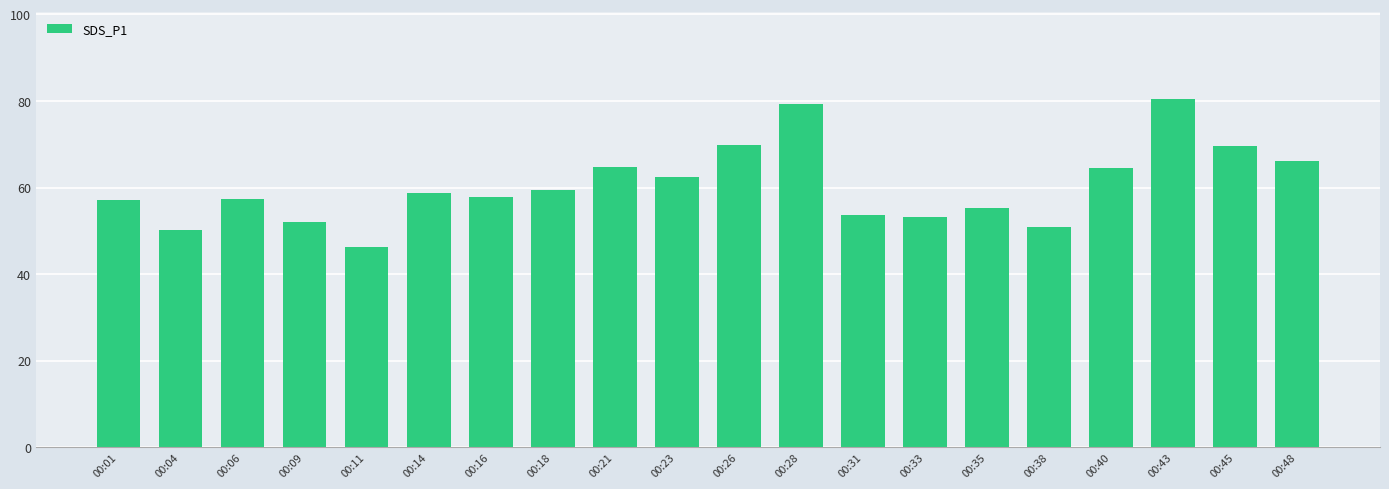

What is the difference between the maximum and minimum values?

34.1